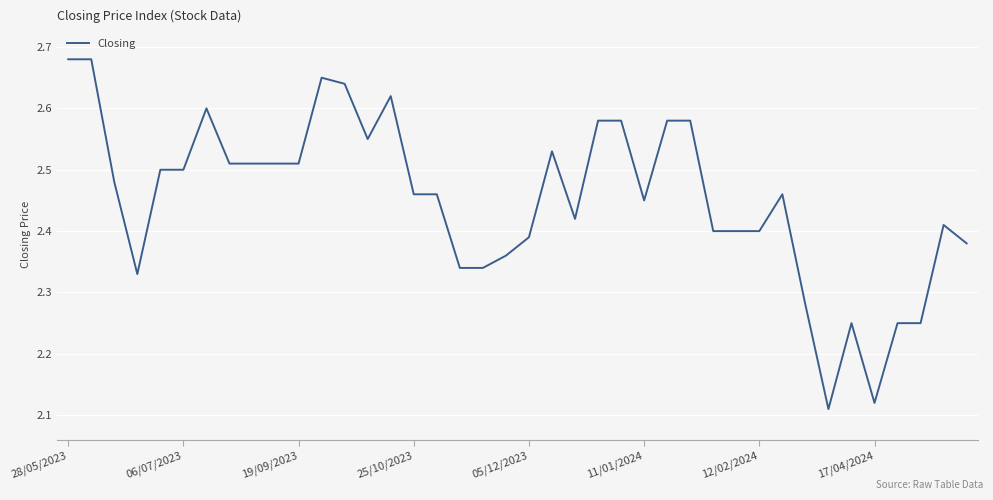

What is the average value?

2.5